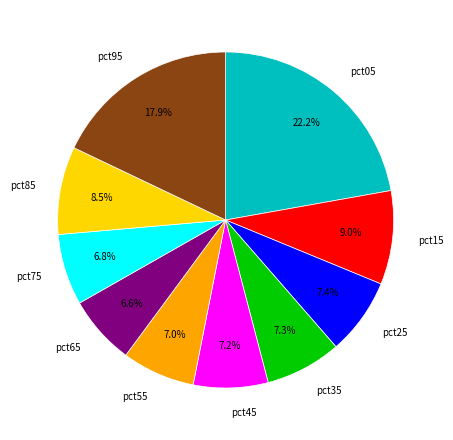

The pct55 slice represents 20% of the pie. True or false?

False